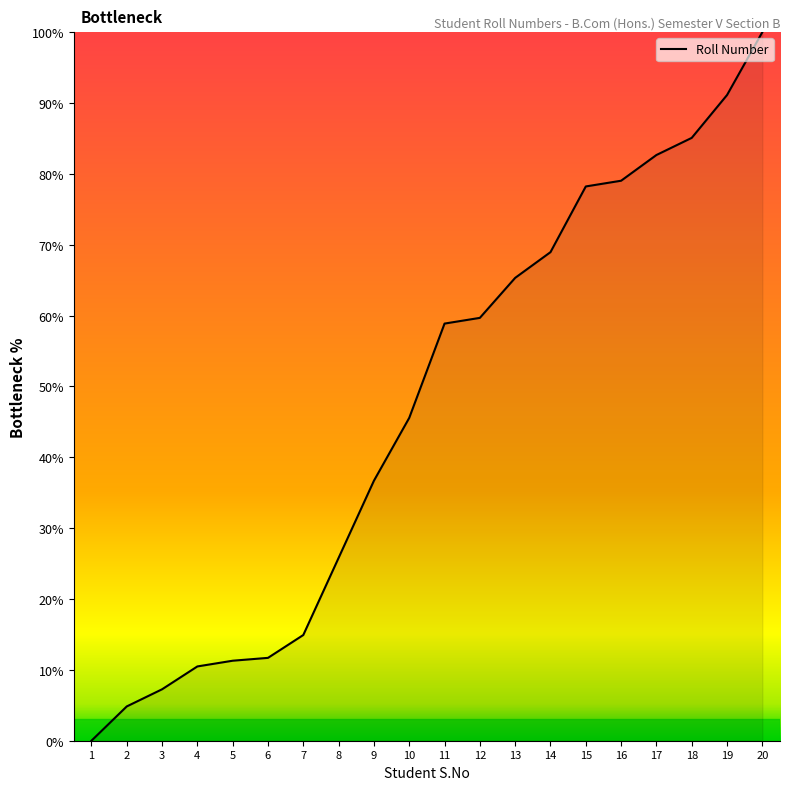

Where is the data nearest to the value 50?

10